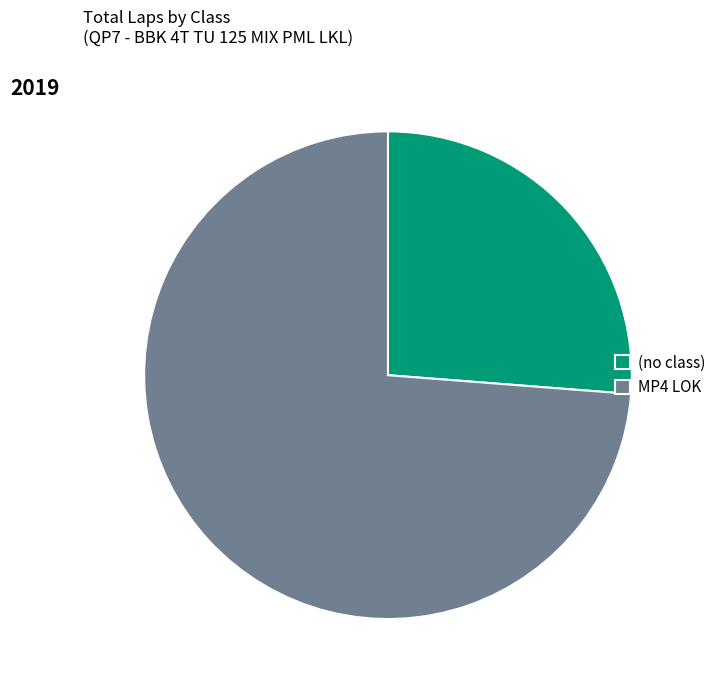

True or false: (no class) accounts for 32% of the total.

False